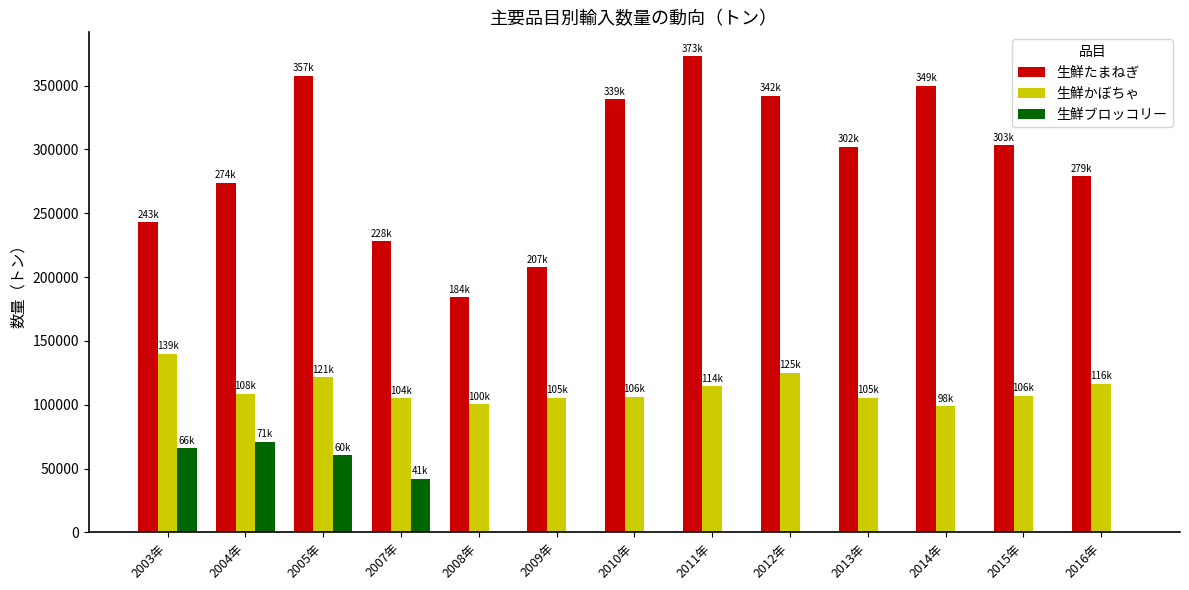

How many groups of bars are there?

13